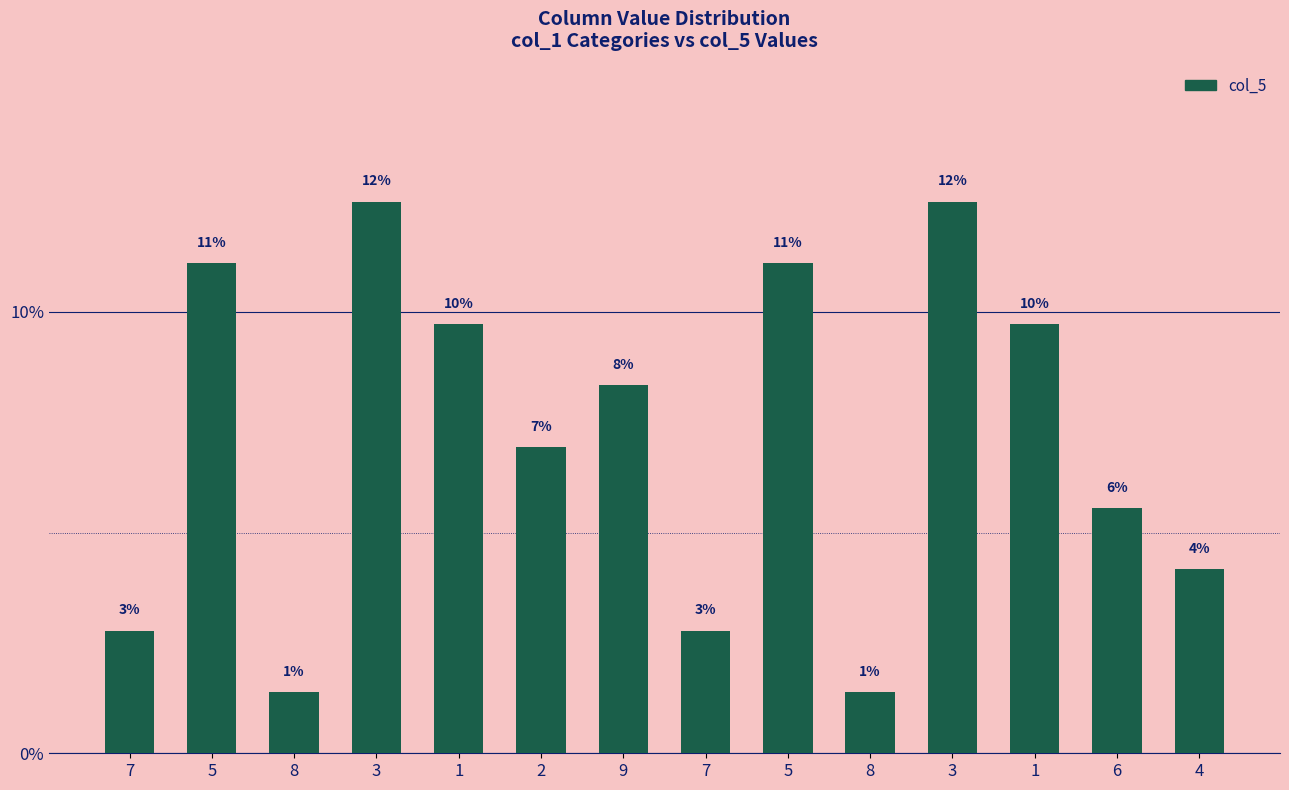

How many bars are there in total?

14